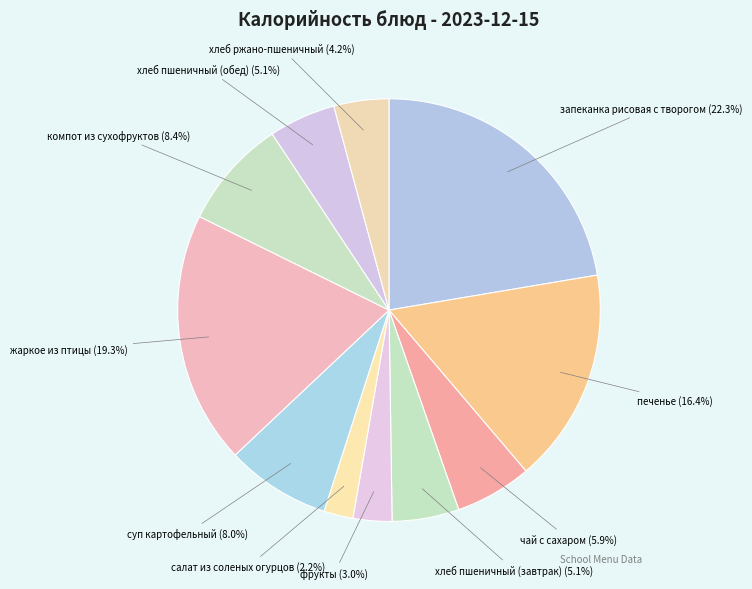

How many segments does this pie chart have?

11